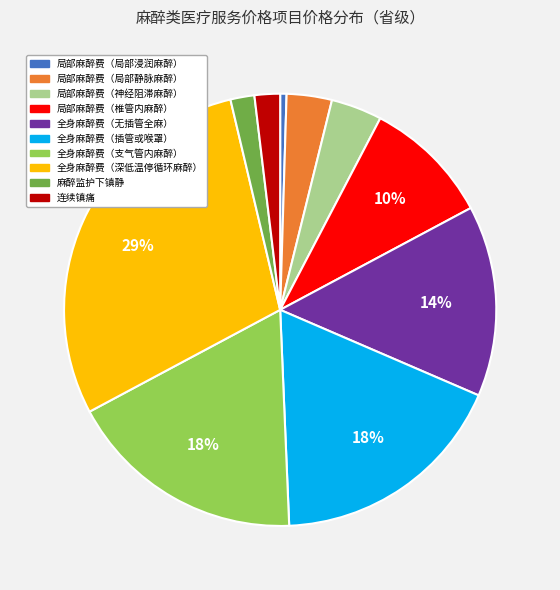

Which category has the smallest portion of the pie?

局部麻醉费（局部浸润麻醉）